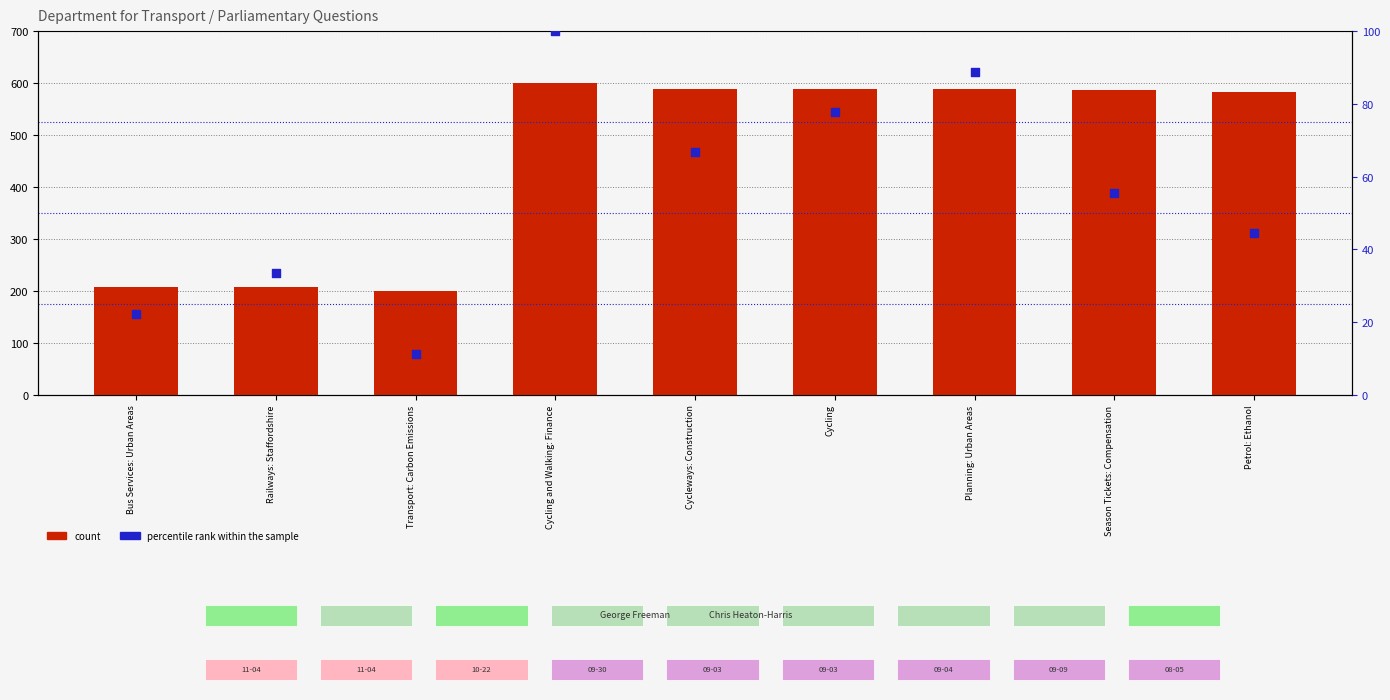

At how many categories does at least one series exceed 585?

5